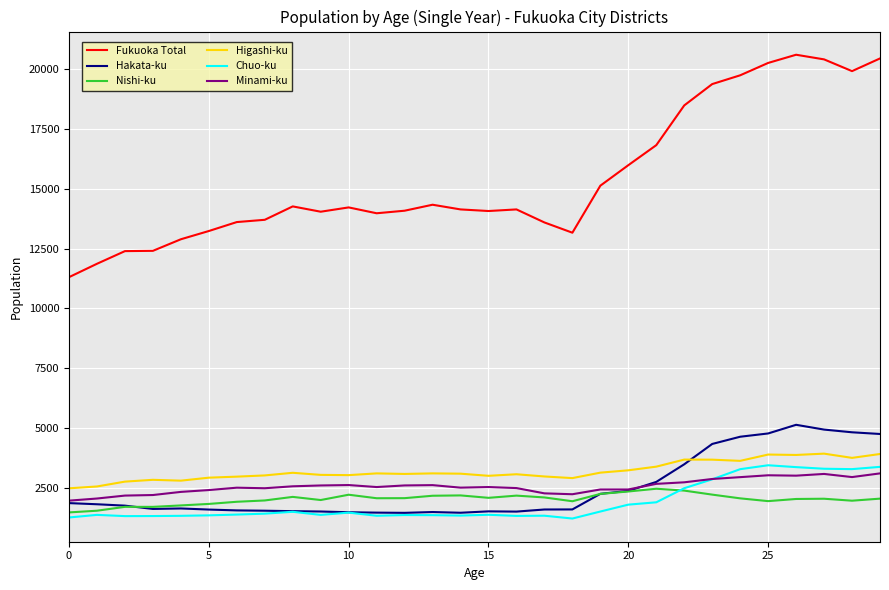

True or false: Fukuoka Total and Hakata-ku intersect in this chart.

False